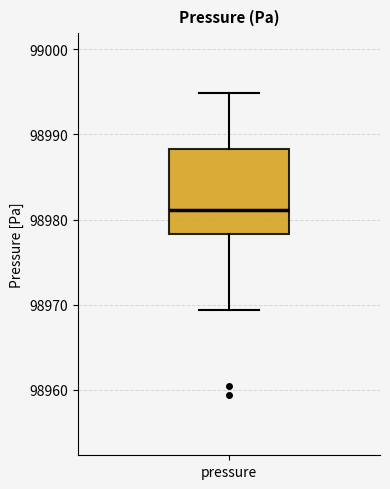

Read this box plot against the y-axis: the position of the median line, the range covered by the box, and the ends of both whiskers. The values are not printed on the chart, so give them approximately, as read against the axis.

median 98981, box 98978 to 98988, whiskers 98969 to 98995